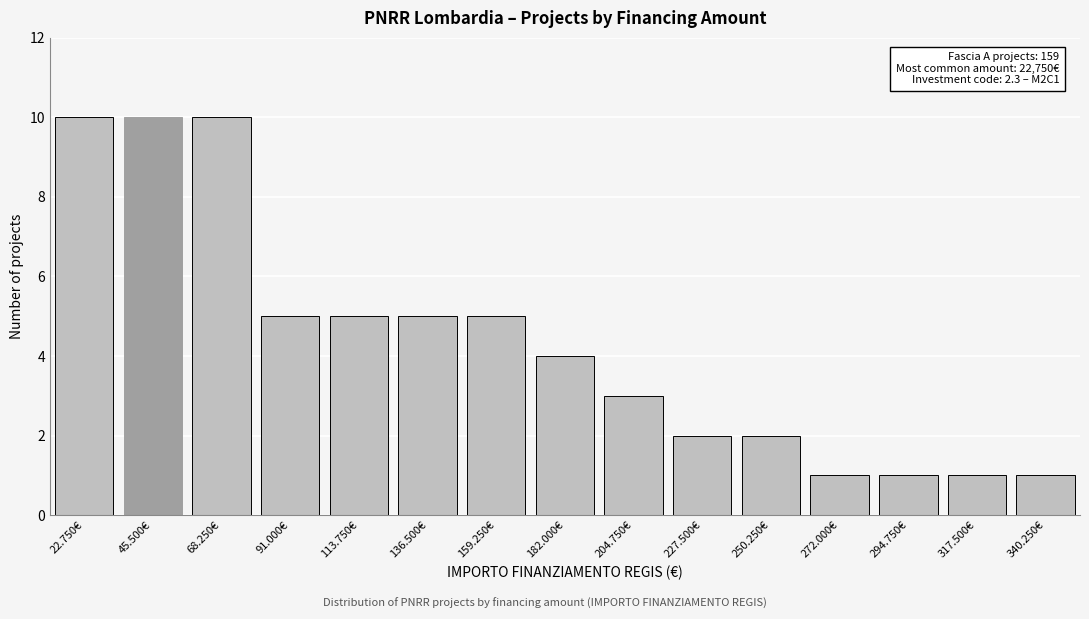

Reading left to right, transcribe all the data shown in this chart.

10	10	10	5	5	5	5	4	3	2	2	1	1	1	1